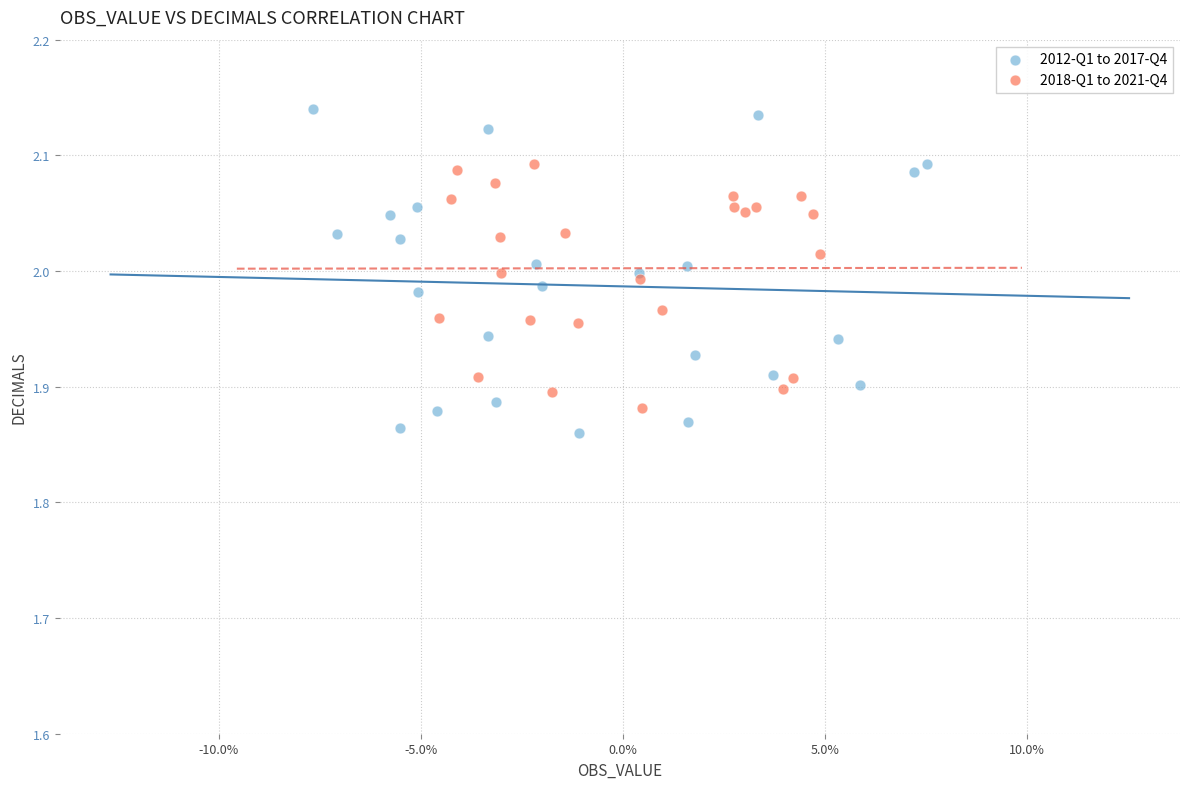

Which series reaches the maximum Y coordinate?

2012-Q1 to 2017-Q4